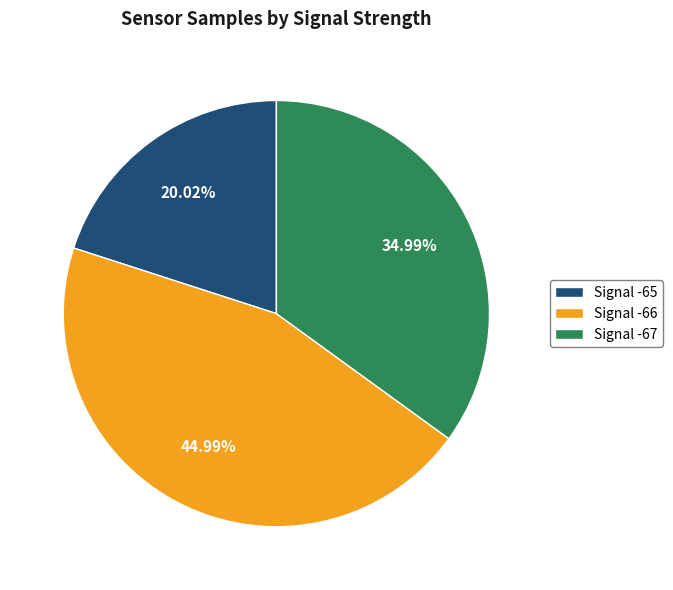

Combined, do Signal -67 and Signal -66 account for over 50%?

Yes